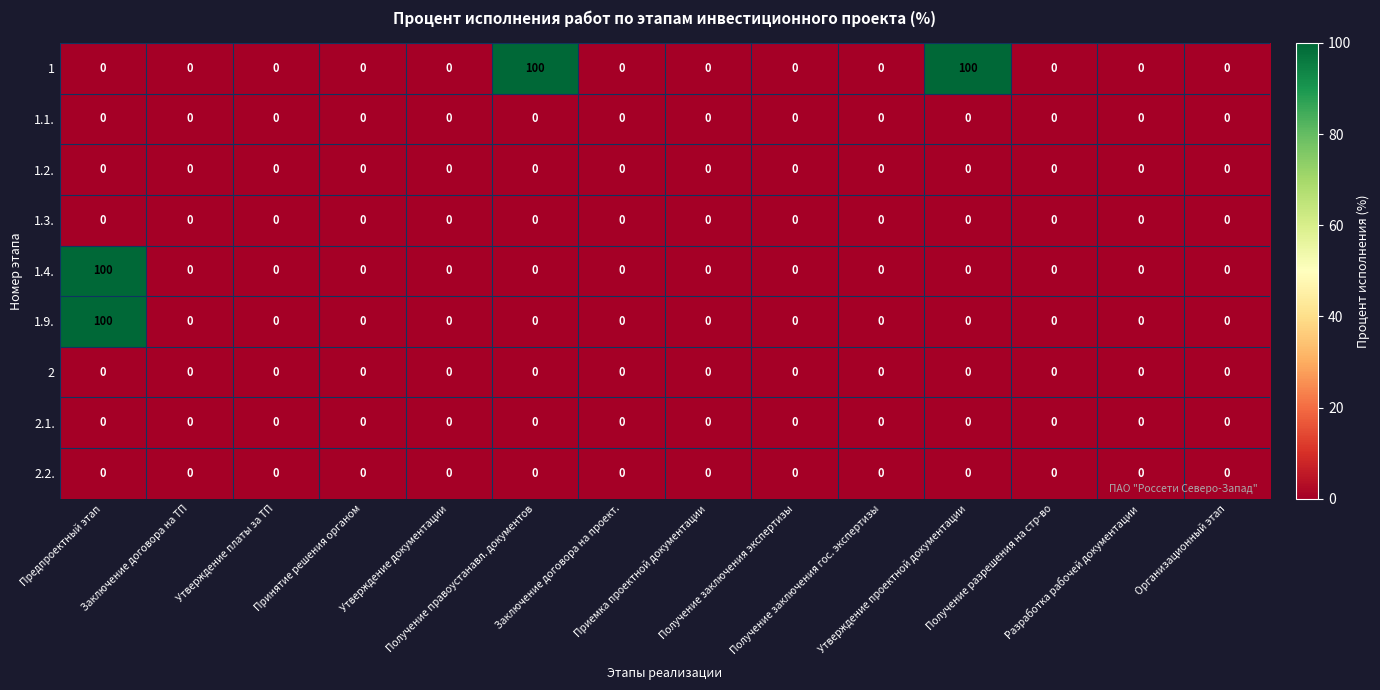

At how many categories does at least one series exceed 20?

3